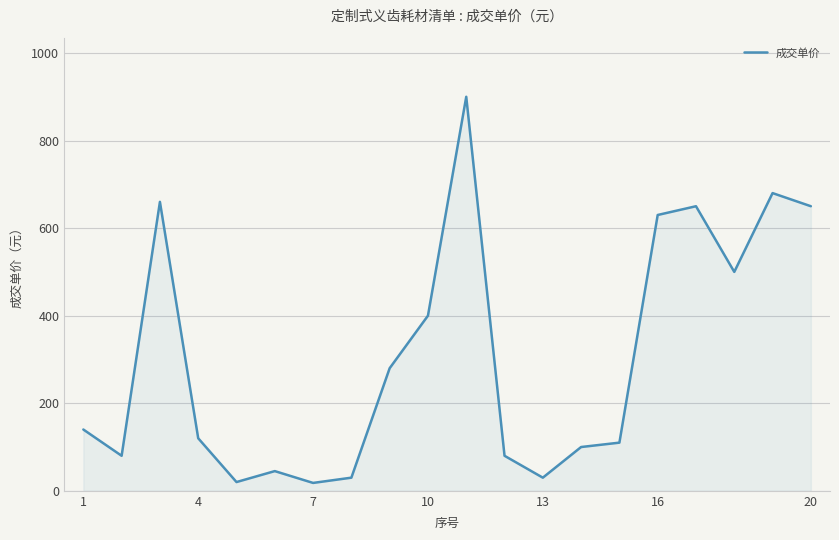

What is the difference between the maximum and minimum values?

882